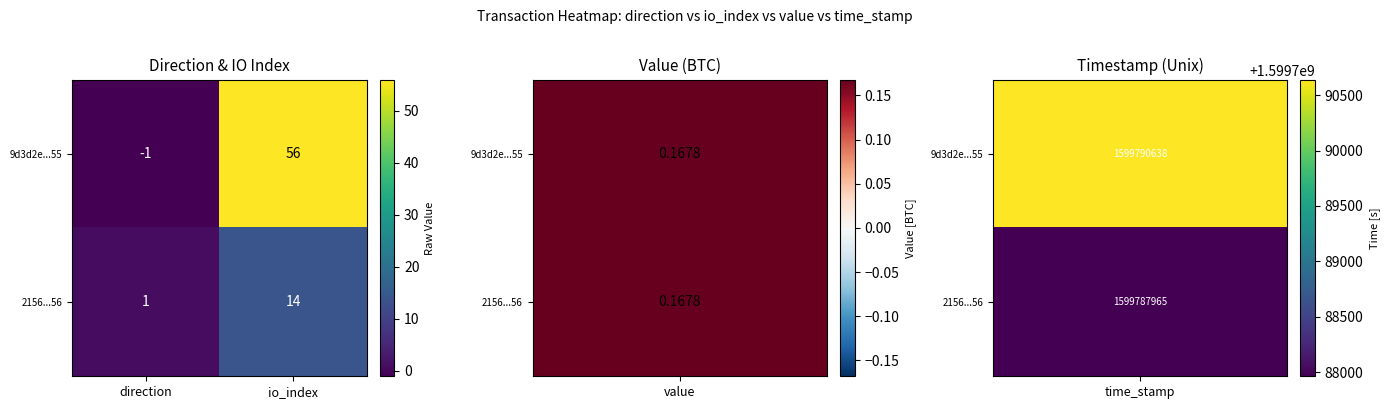

Which series has the largest range (max minus min)?

9d3d2e...55